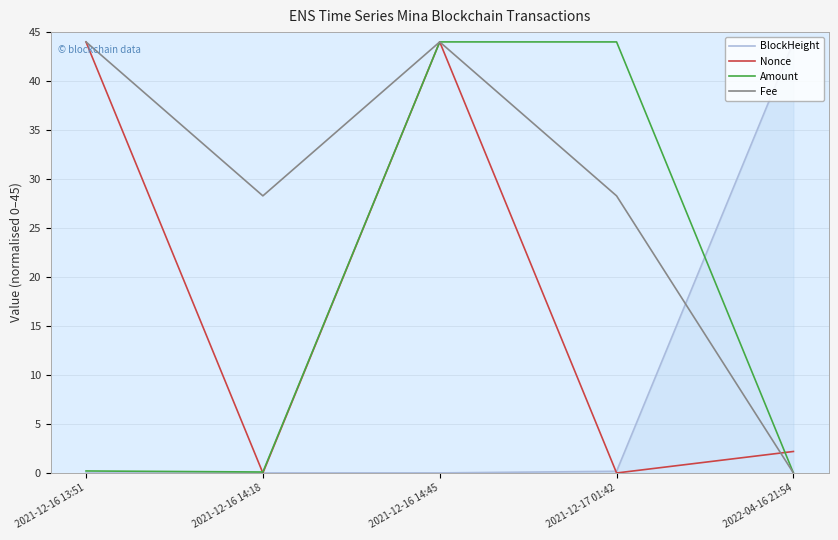

What position from the left is 2022-04-16 21:54?

5